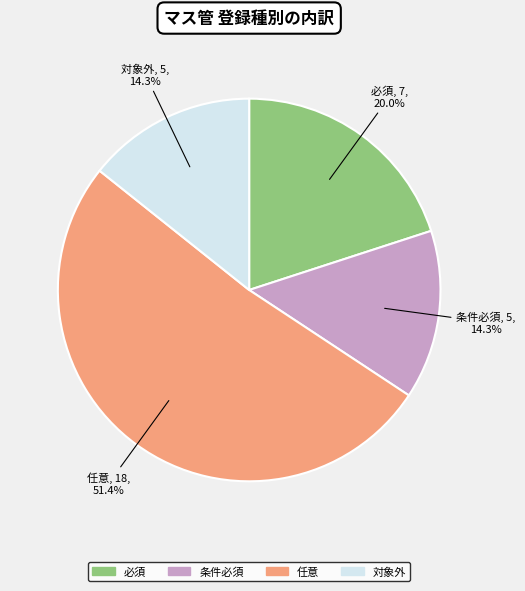

True or false: 必須 accounts for 25% of the total.

False